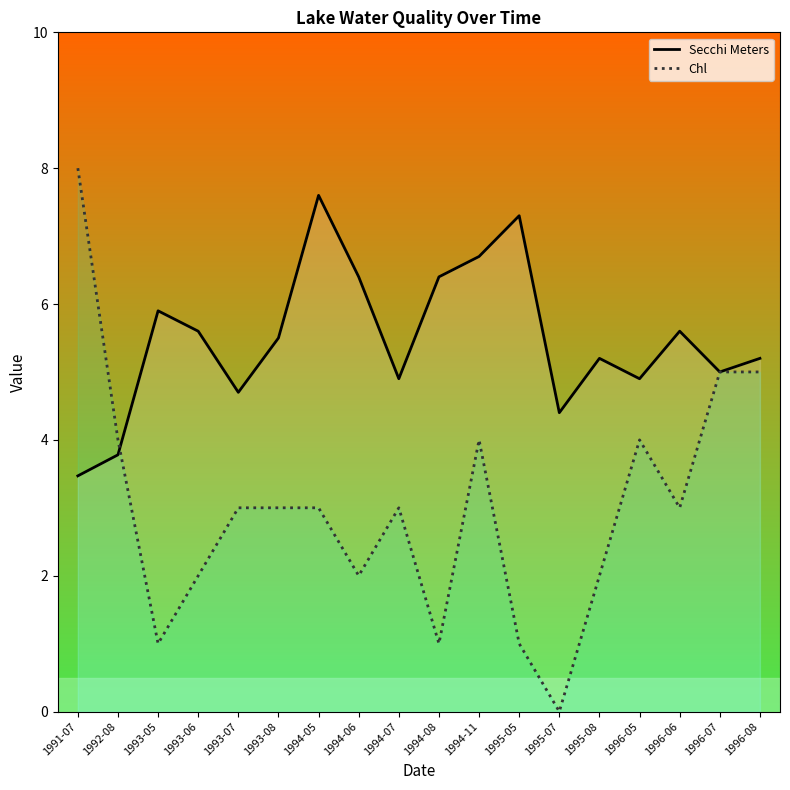

Read the Secchi Meters value at 1993-07.

4.7